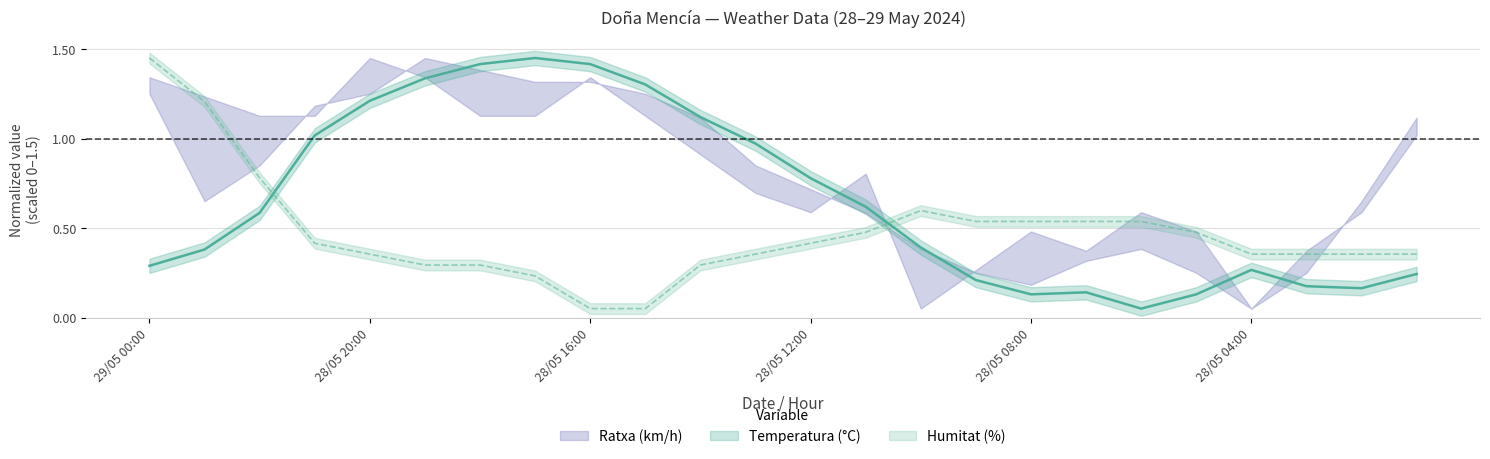

Is it true that Temperatura (°C) equals 0.1 at 28/05 08:00?

True